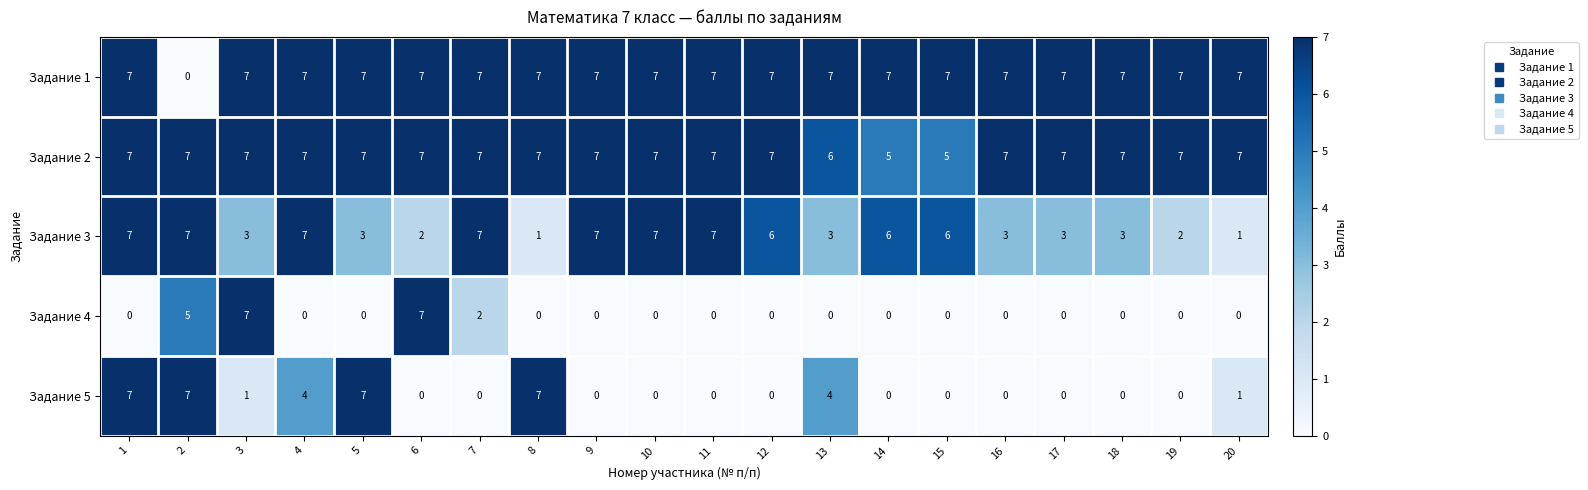

Which series has the largest total across all categories?

Задание 2